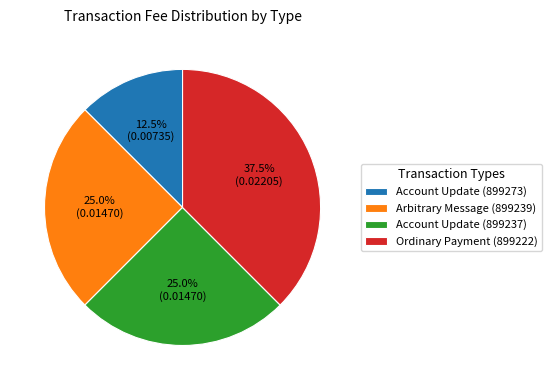

What percentage is NOT represented by Account Update (899273)?

87.5%